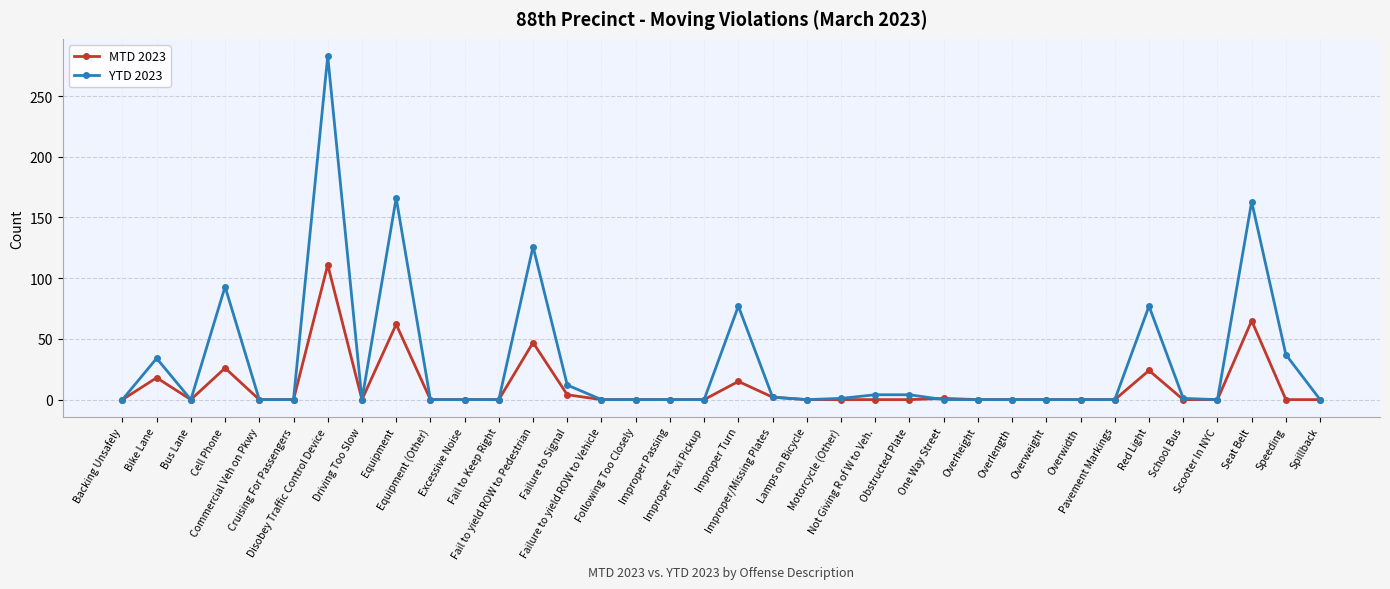

What is the label of the 23rd point from the left?

Not Giving R of W to Veh.